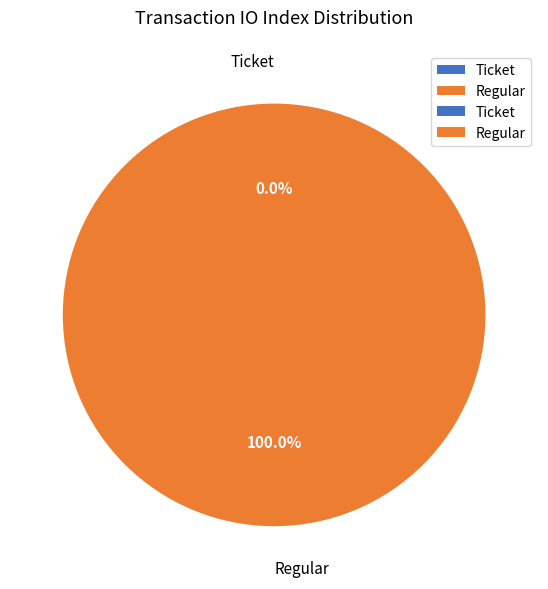

Is there a majority slice in this chart?

Yes